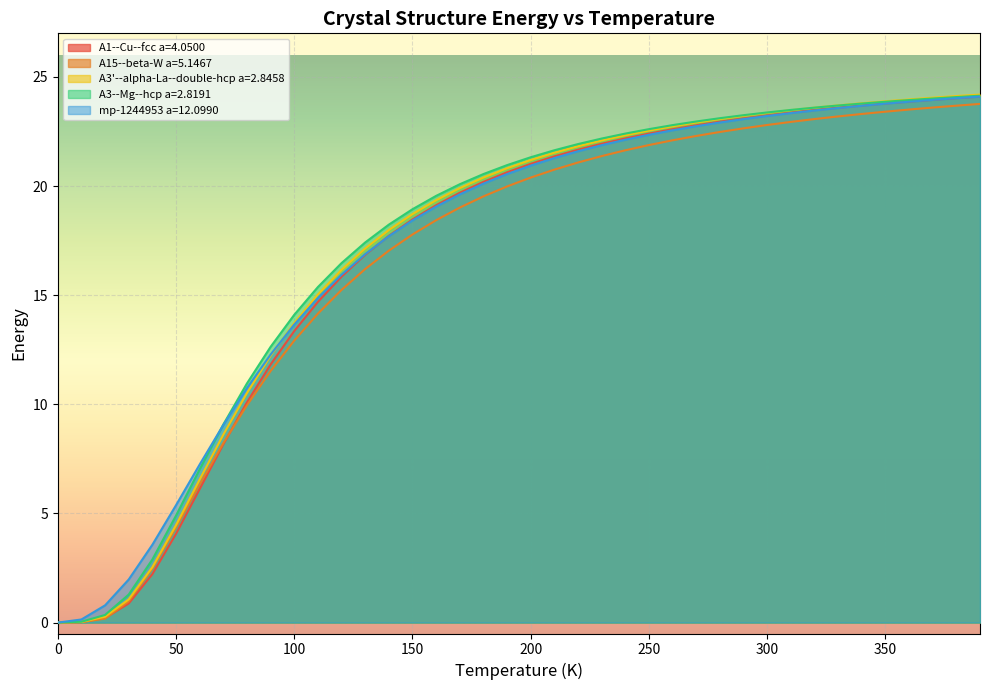

What is the maximum value shown in the chart?

24.2